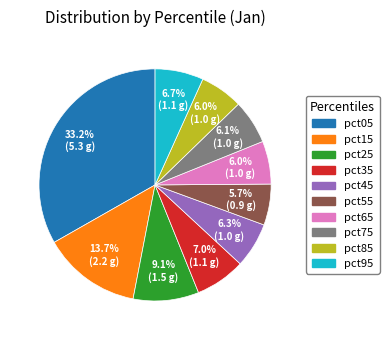

Is there any slice that represents more than half of the pie?

No